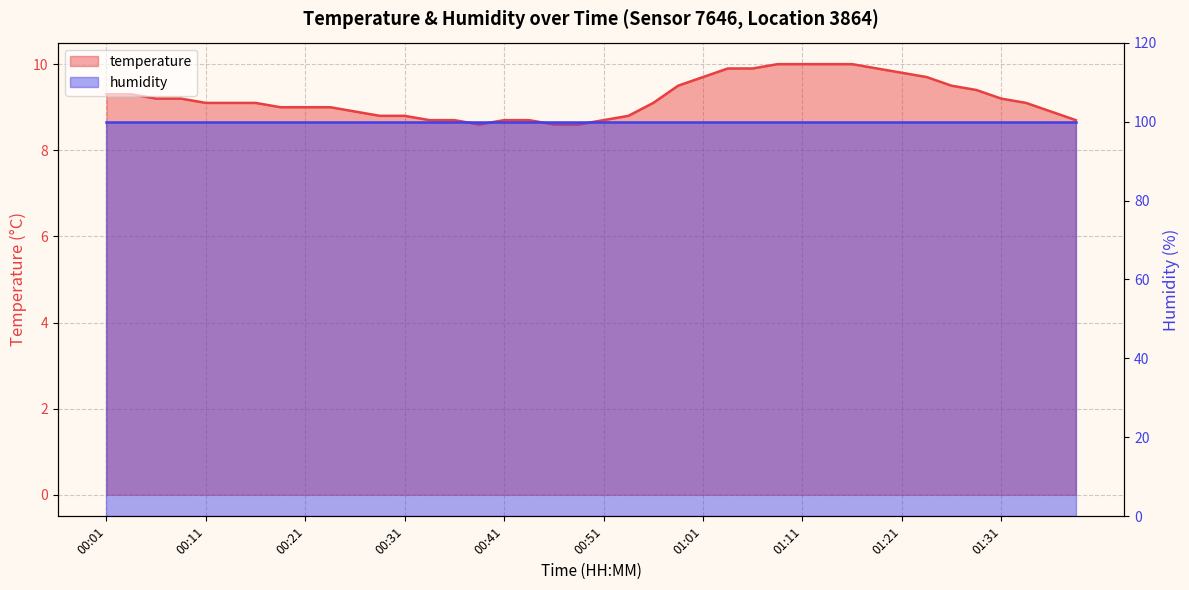

Rank the categories by value from lowest to highest.

00:38, 00:46, 00:48, 00:34, 00:36, 00:41, 00:43, 00:51, 01:39, 00:29, 00:31, 00:53, 00:26, 01:36, 00:19, 00:21, 00:24, 00:11, 00:14, 00:16, 00:56, 01:34, 00:06, 00:09, 01:31, 00:01, 00:04, 01:29, 00:58, 01:26, 01:01, 01:24, 01:21, 01:03, 01:06, 01:19, 01:09, 01:11, 01:14, 01:16